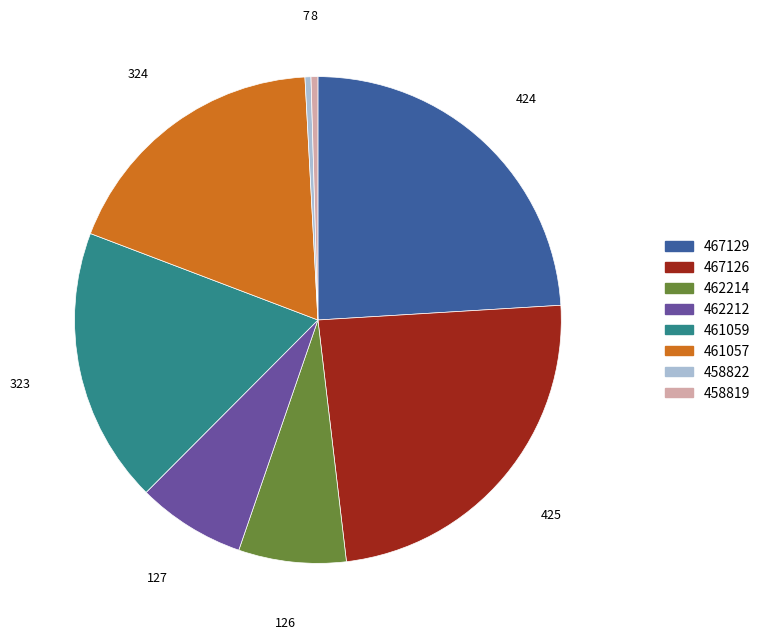

Does any single category account for the majority?

No